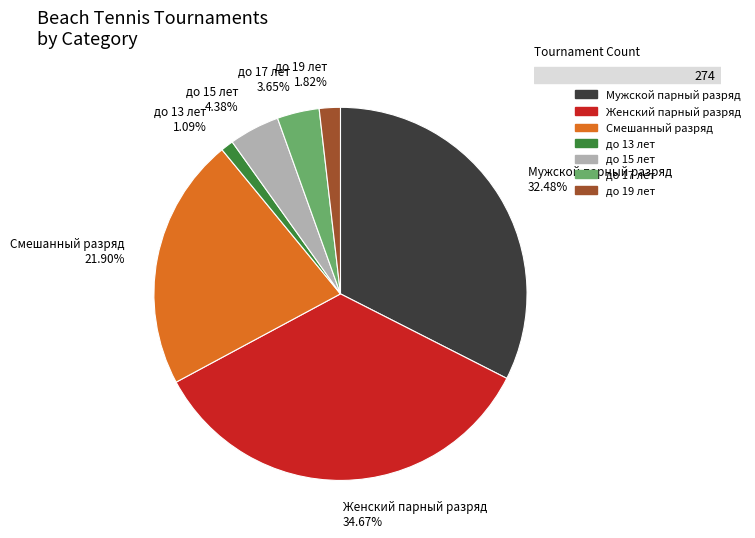

Rank the categories by value from lowest to highest.

до 13 лет, до 19 лет, до 17 лет, до 15 лет, Смешанный разряд, Мужской парный разряд, Женский парный разряд